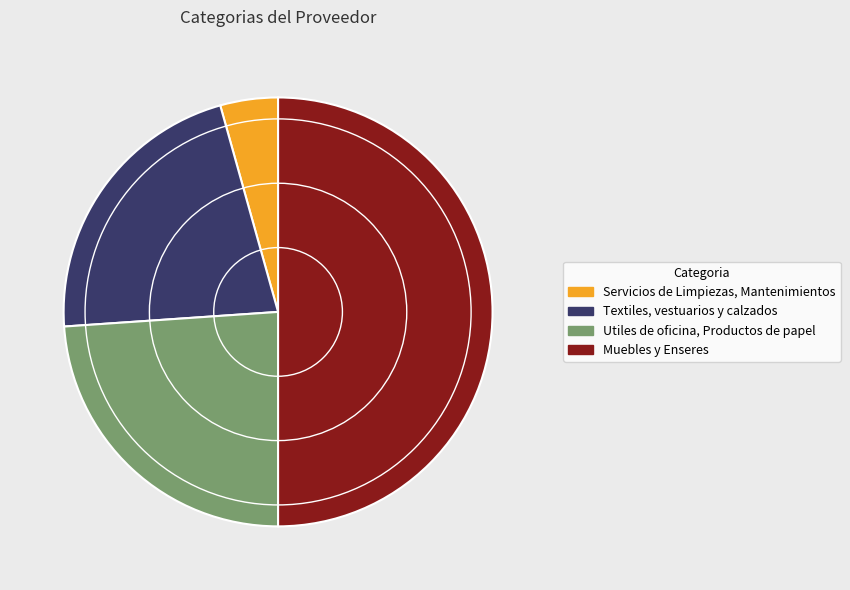

Rank the categories by value from highest to lowest.

Muebles y Enseres, Utiles de oficina, Productos de papel, Textiles, vestuarios y calzados, Servicios de Limpiezas, Mantenimientos